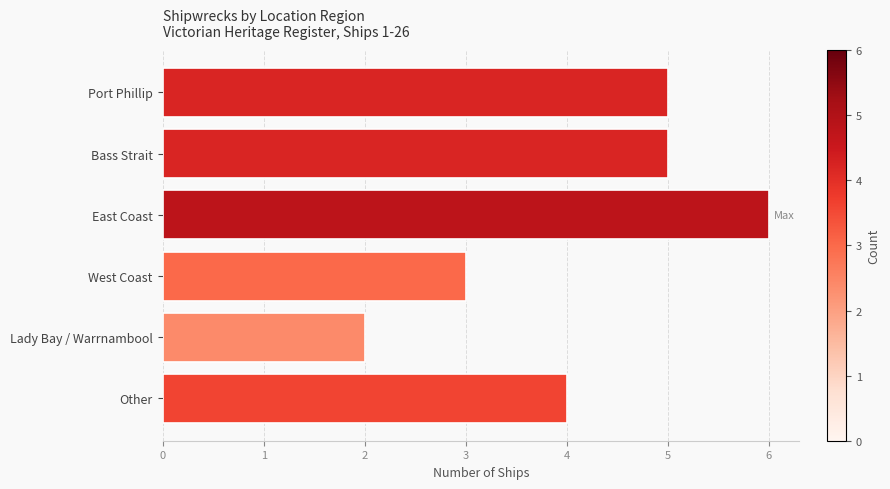

What is the greatest value displayed?

6